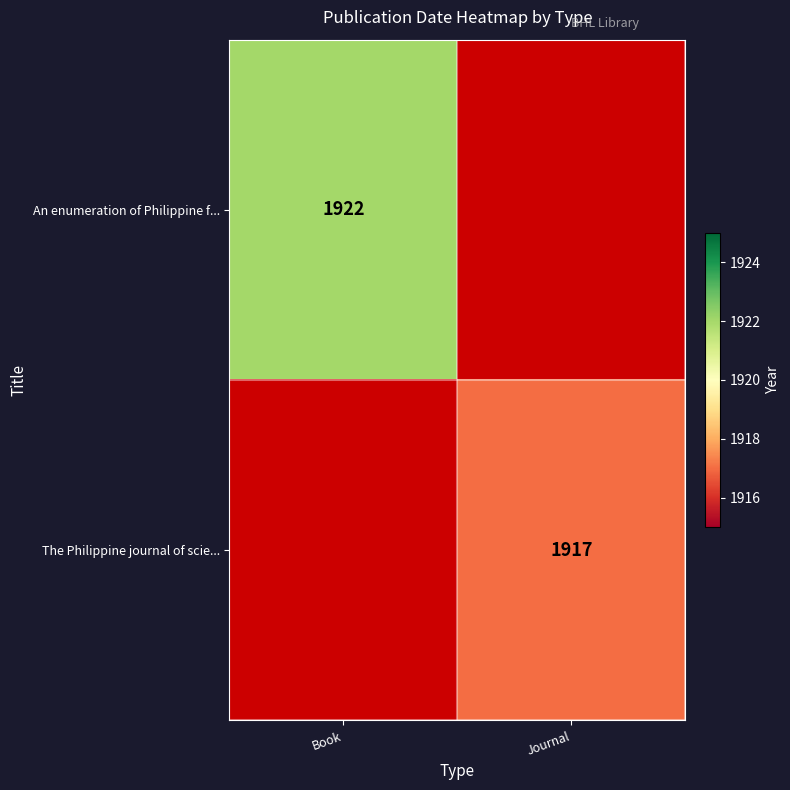

True or false: An enumeration of Philippine f... has a value of 512 at Book.

False